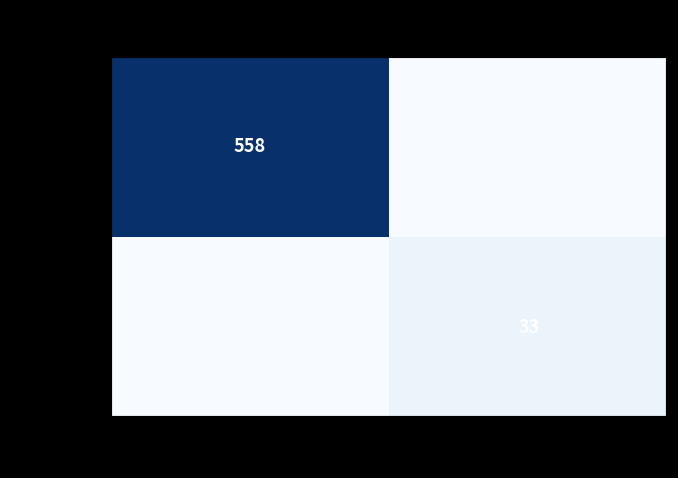

The value of 1281bb58... at 1 is 17. True or false?

False